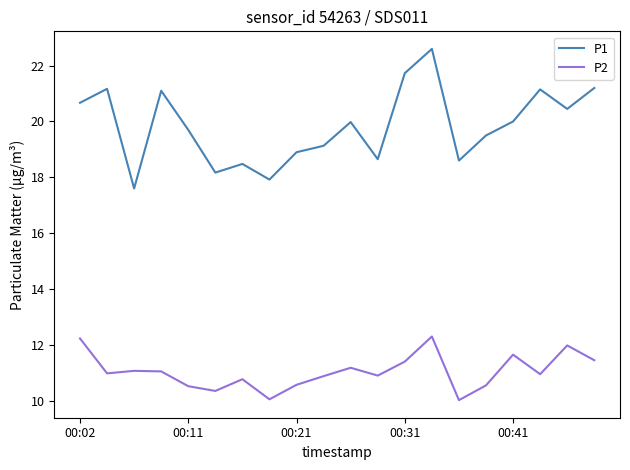

What is the greatest value displayed?

22.6